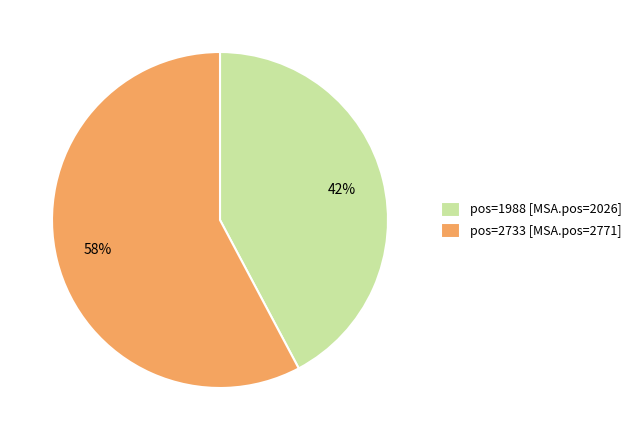

To the nearest percent, what percentage of the pie is pos=1988 [MSA.pos=2026]?

42%